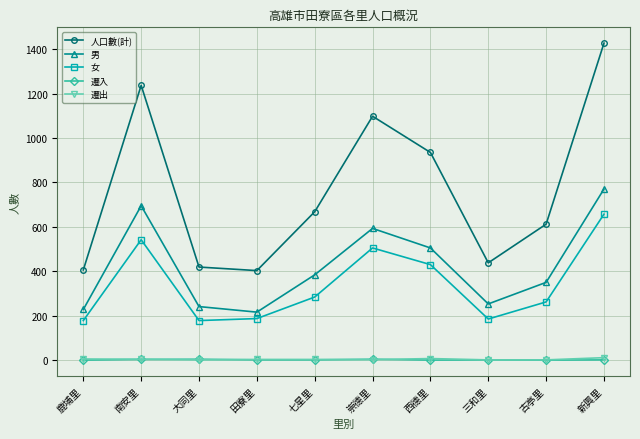

How many series are shown in this chart?

5